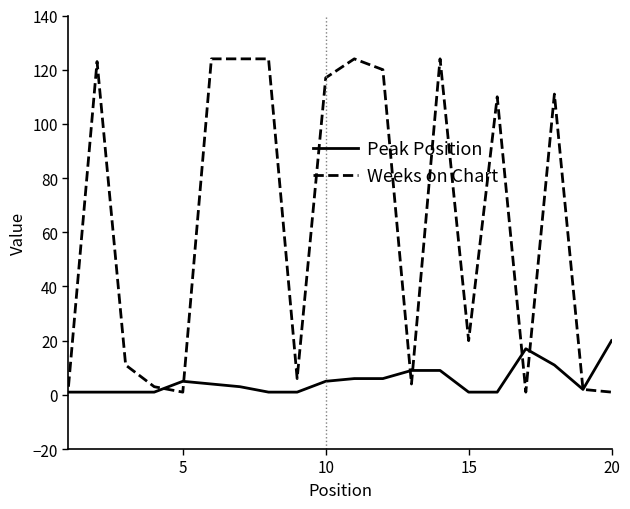

Which series has the widest spread of values?

Weeks on Chart